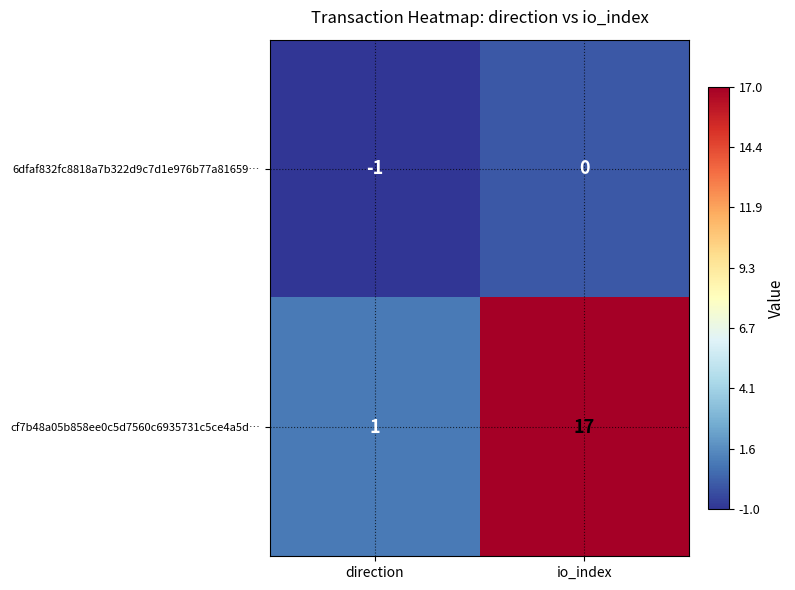

What is the difference between the highest and lowest values at io_index?

17